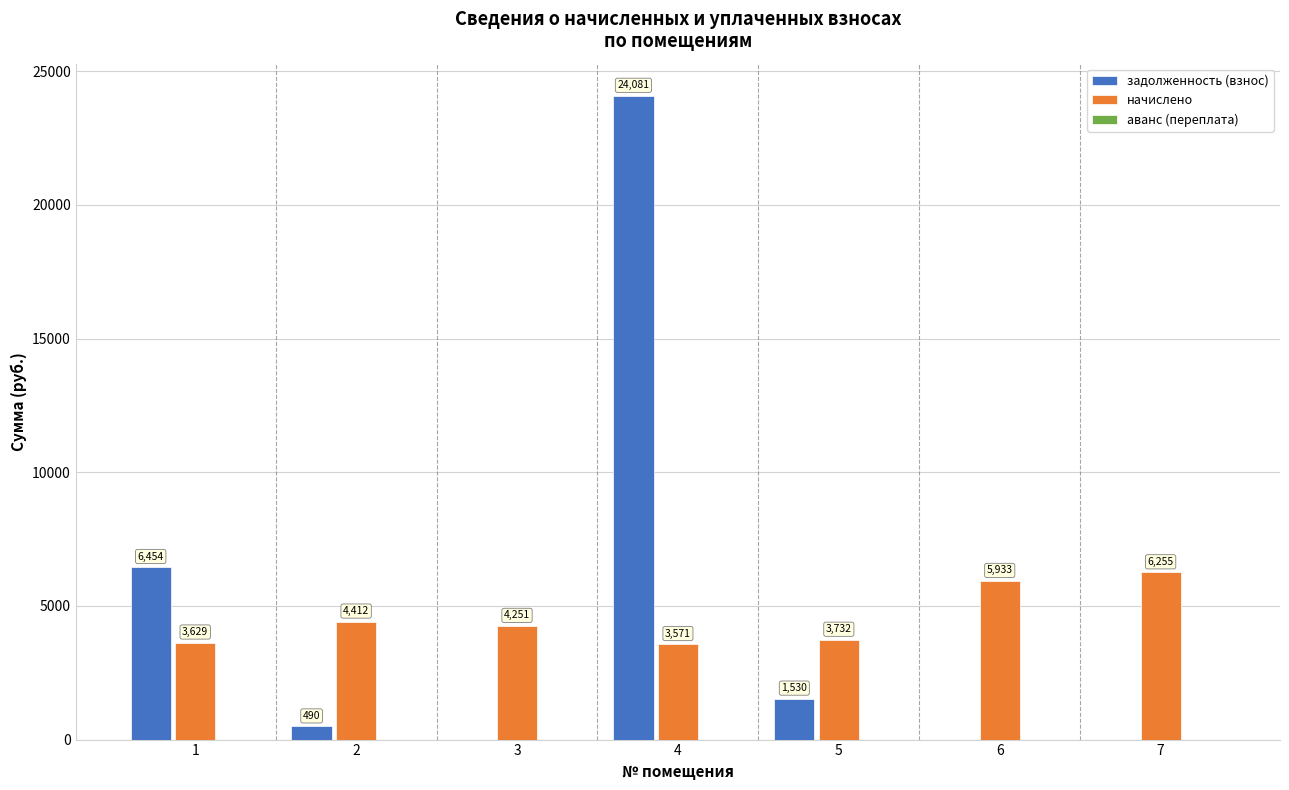

Which series changed the most between 4 and 7?

задолженность (взнос)